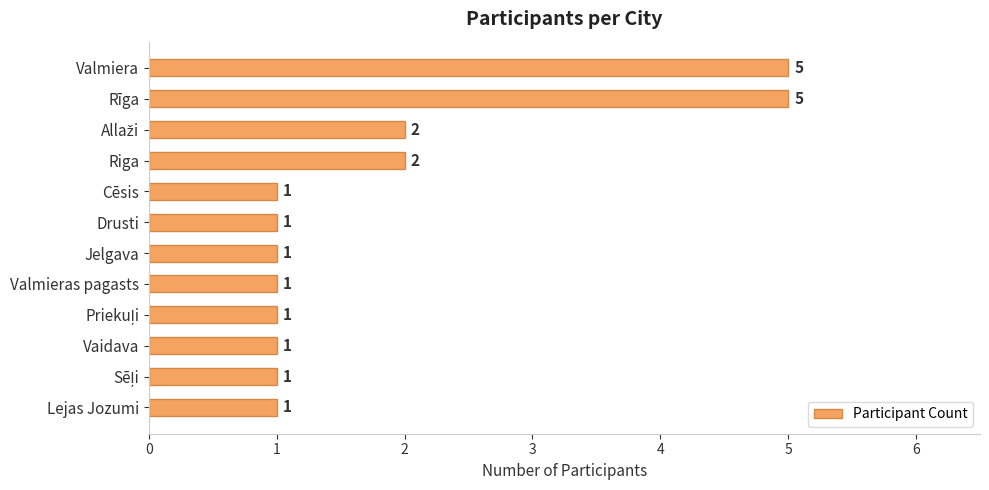

What is the maximum value shown in the chart?

5